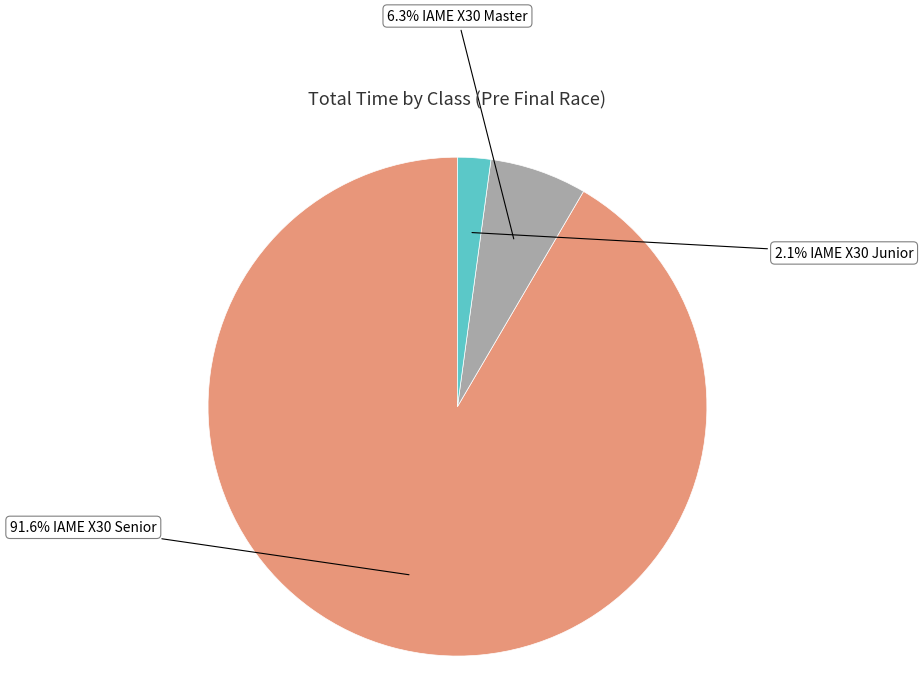

Is there any slice that represents more than half of the pie?

Yes